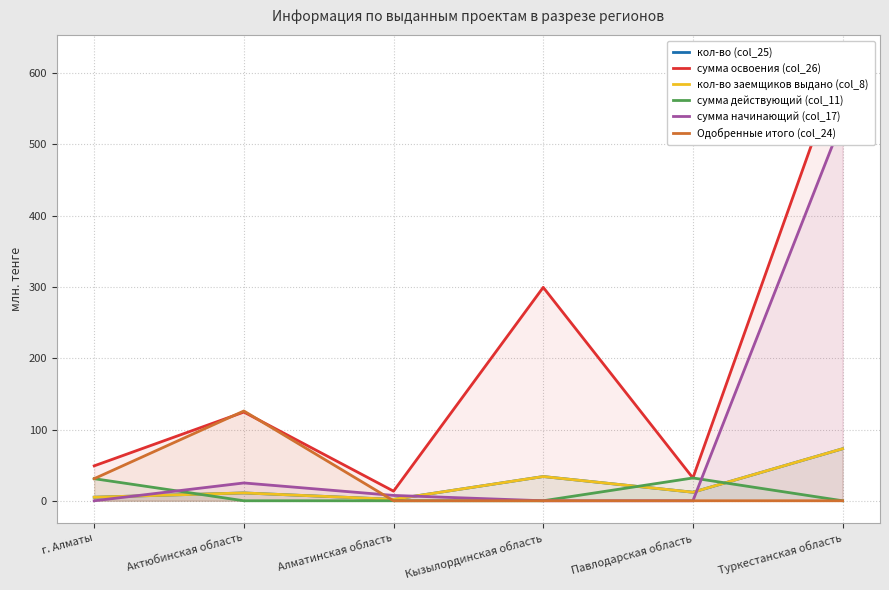

True or false: сумма освоения (col_26) has a value of 81.7 at Кызылординская область.

False